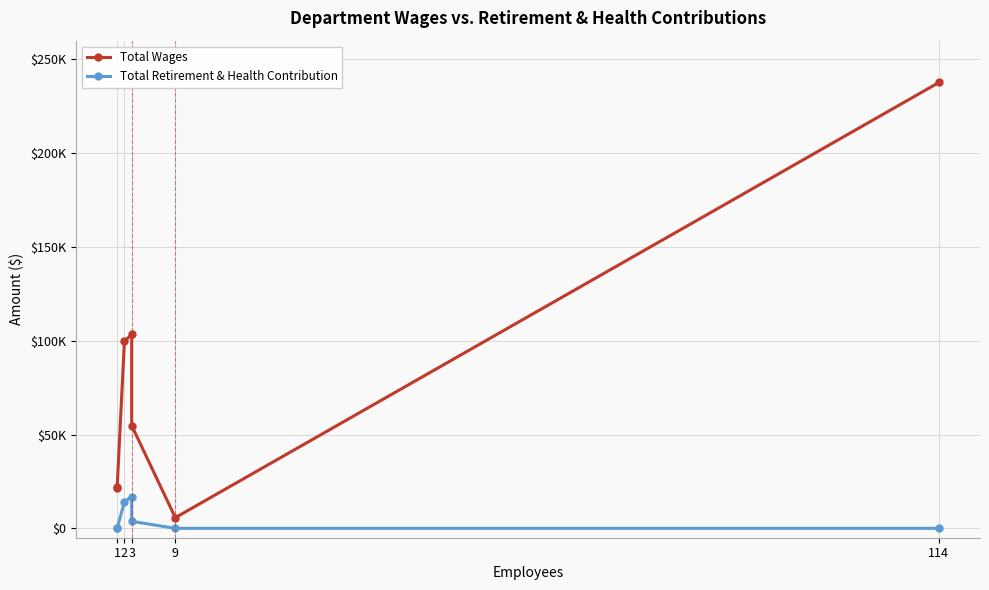

Reading left to right, extract all data points from this chart.

Total Wages: 21438	21860	99686	103415	54817	5700	237709
Total Retirement & Health Contribution: 0	0	14148	16962	3754	0	0